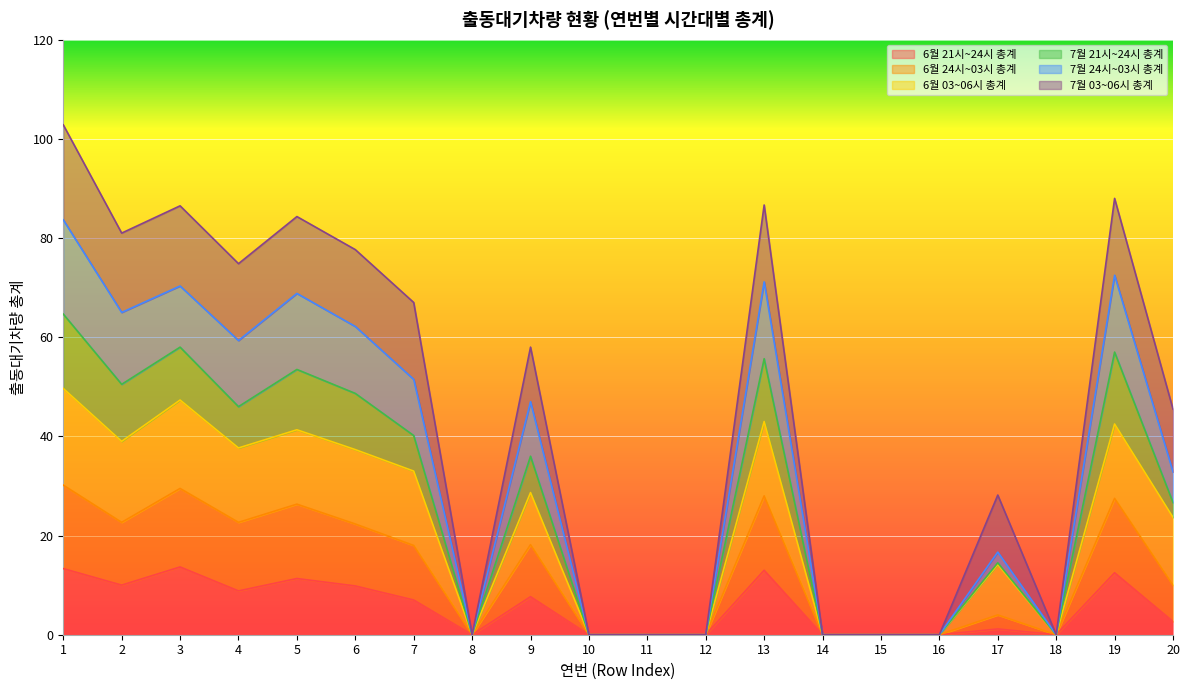

The value of 7월 21시~24시 총계 at 18 is 0.0. True or false?

True